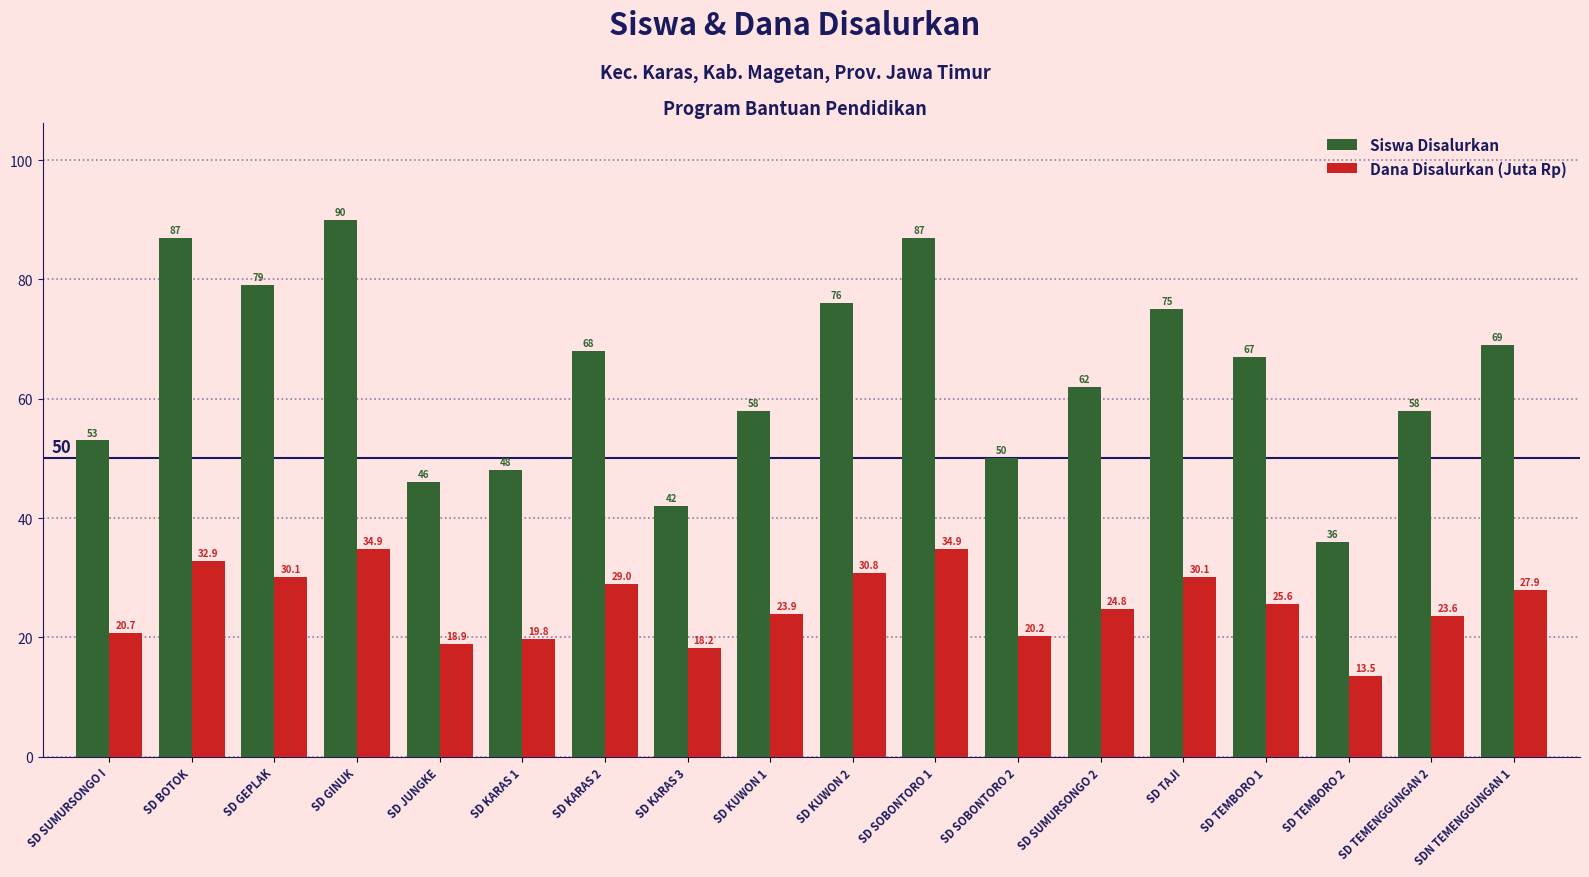

What is the difference between the maximum and minimum values in the Dana Disalurkan (Juta Rp) series?

21.4